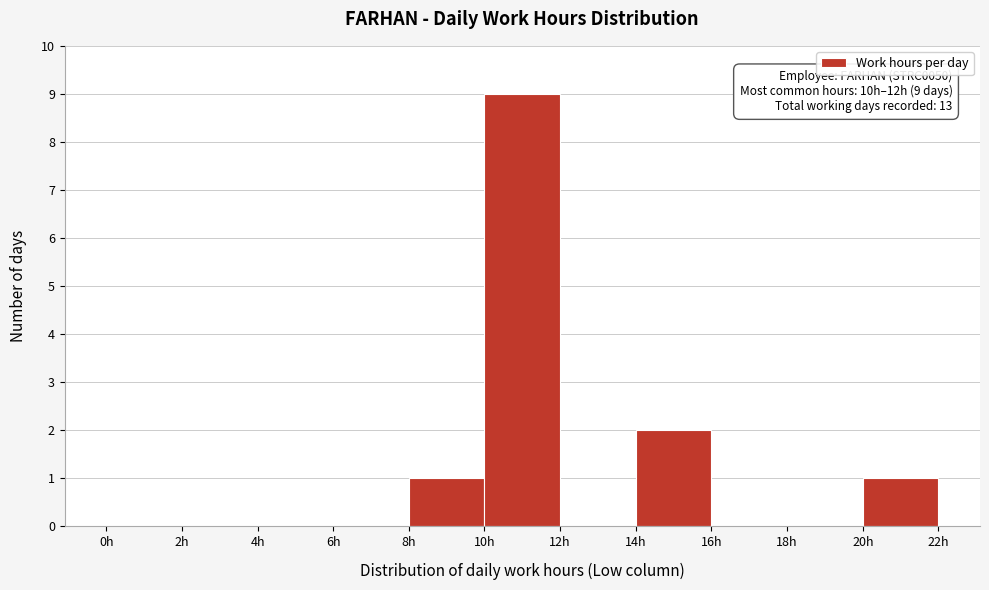

Over which range of the x-axis is the bar tallest?

10 to 12